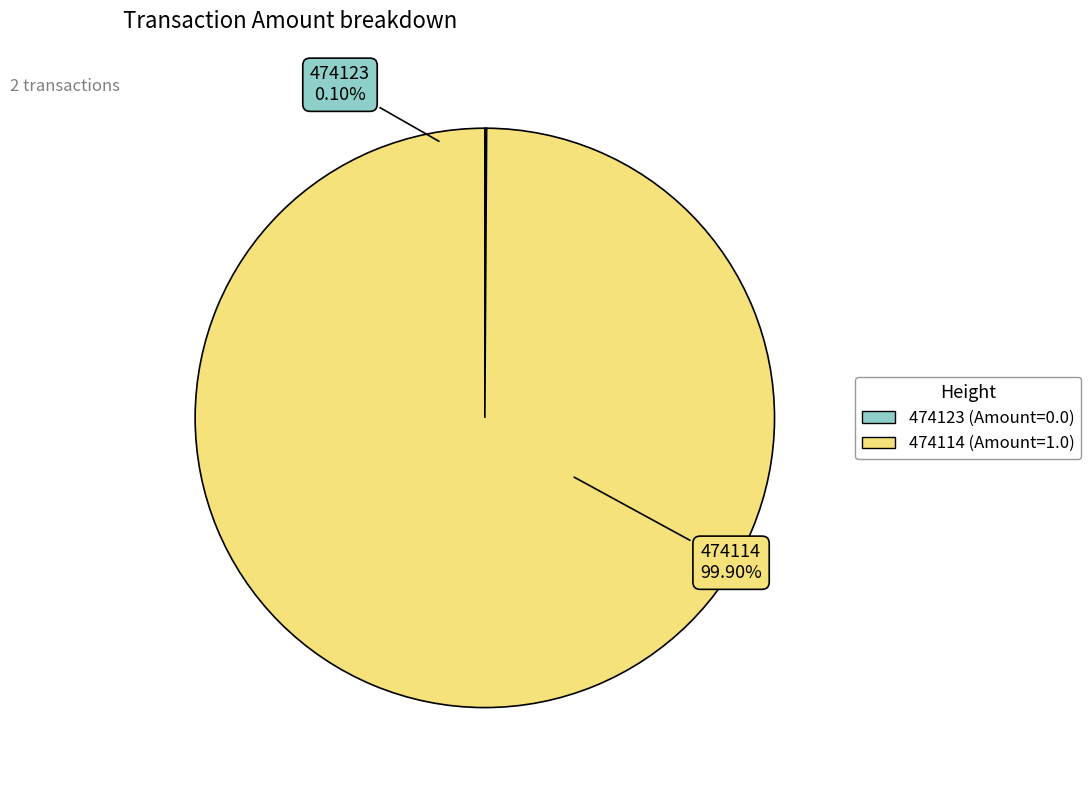

Which category accounts for the majority?

474114